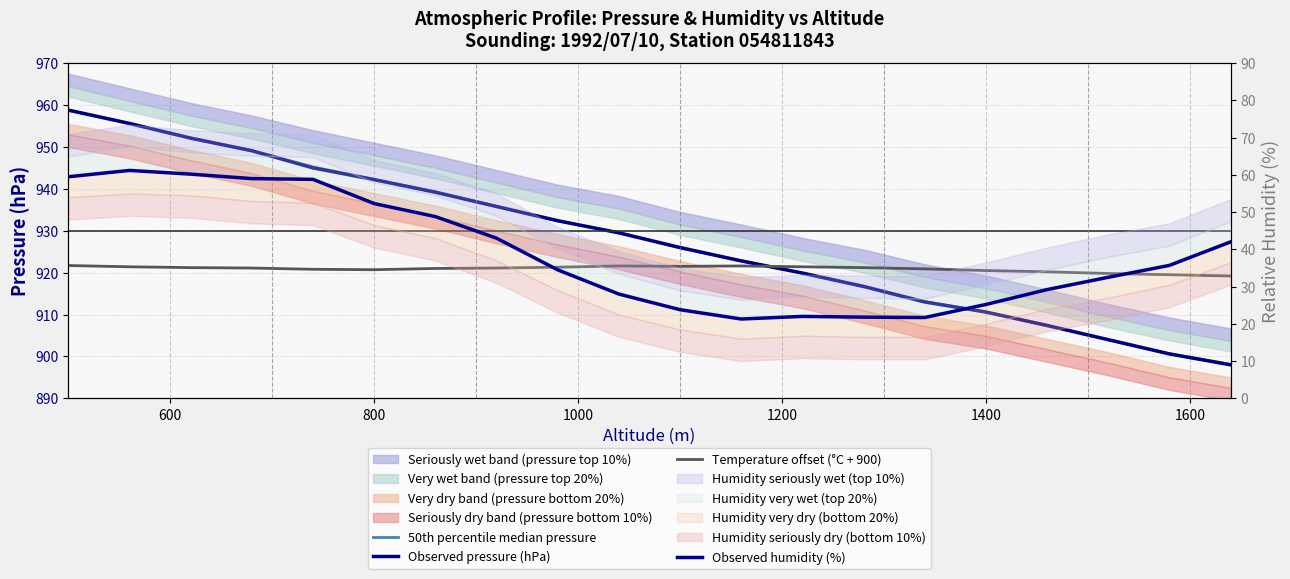

True or false: 50th percentile median pressure has more than 1 interior local peaks.

False